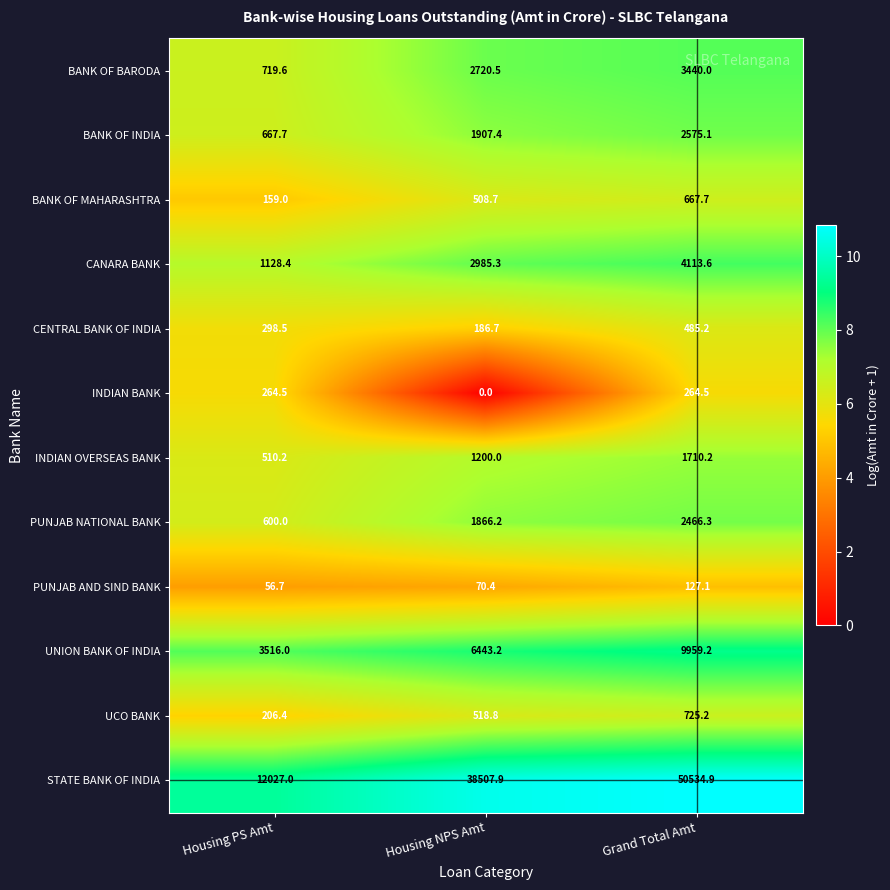

True or false: INDIAN BANK has a value of 264.5 at Grand Total Amt.

True